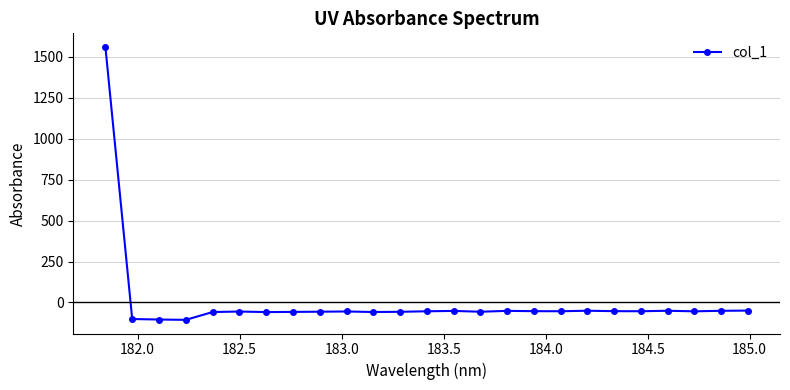

What is the value of the 17th point from the left?

-53.6